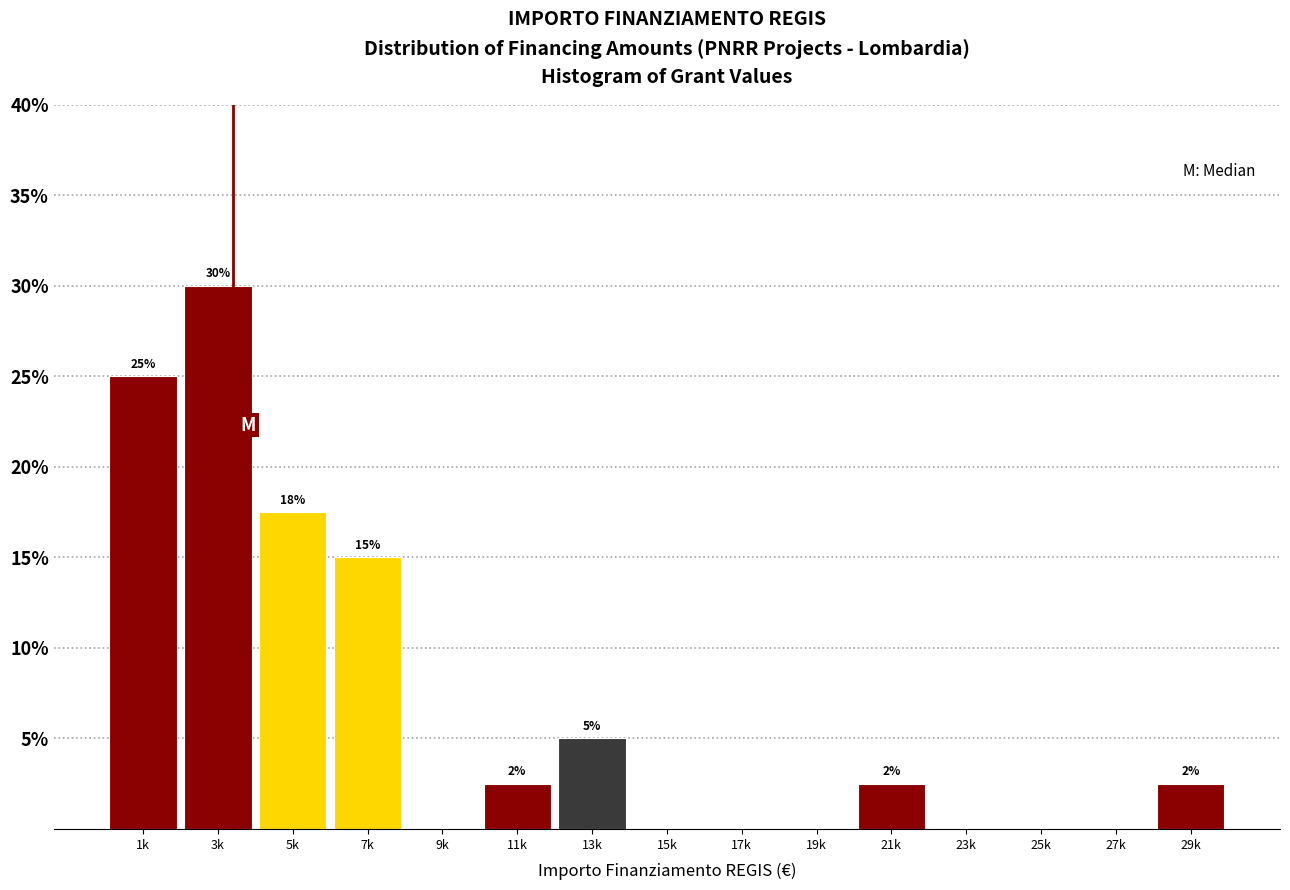

Which label corresponds to the largest value in the chart?

3k